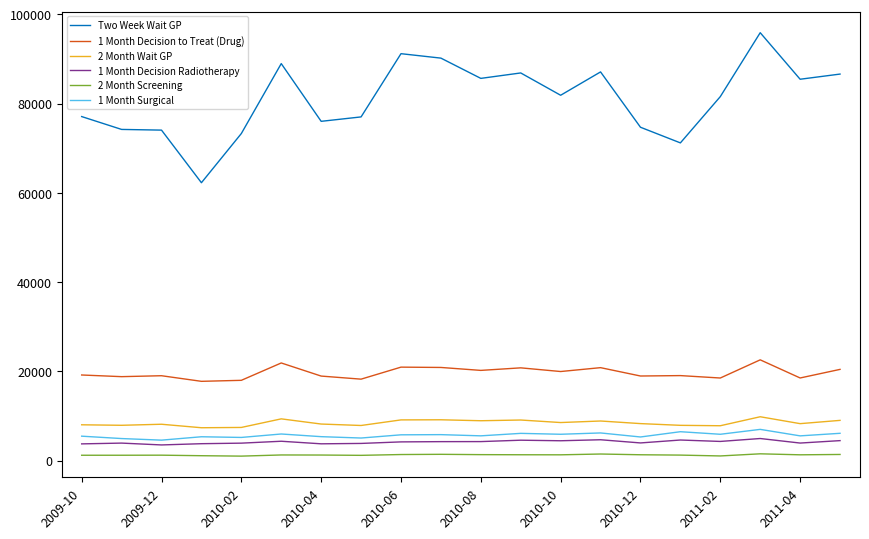

Which series has the largest total across all categories?

Two Week Wait GP